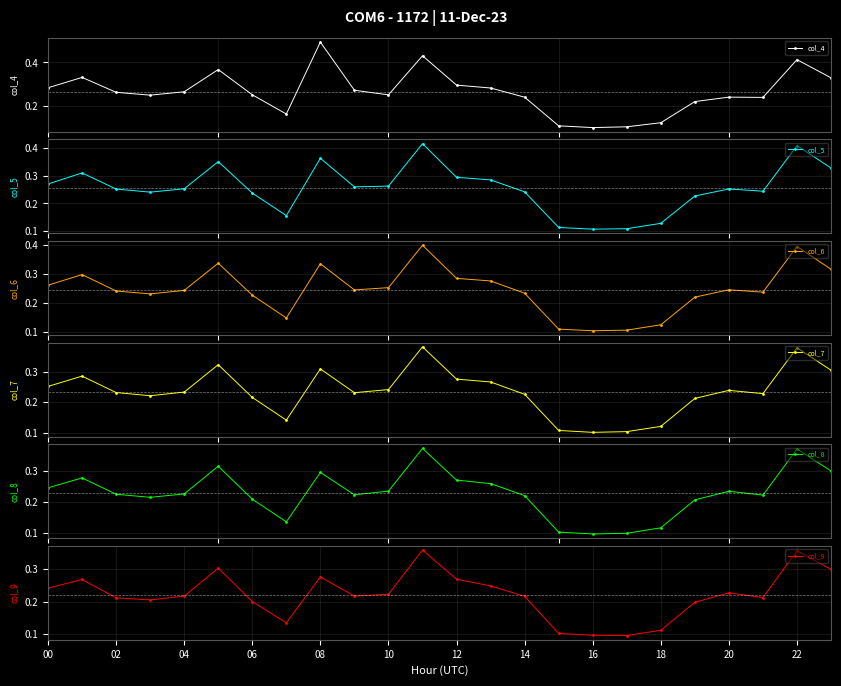

Count the number of categories in the chart.

24